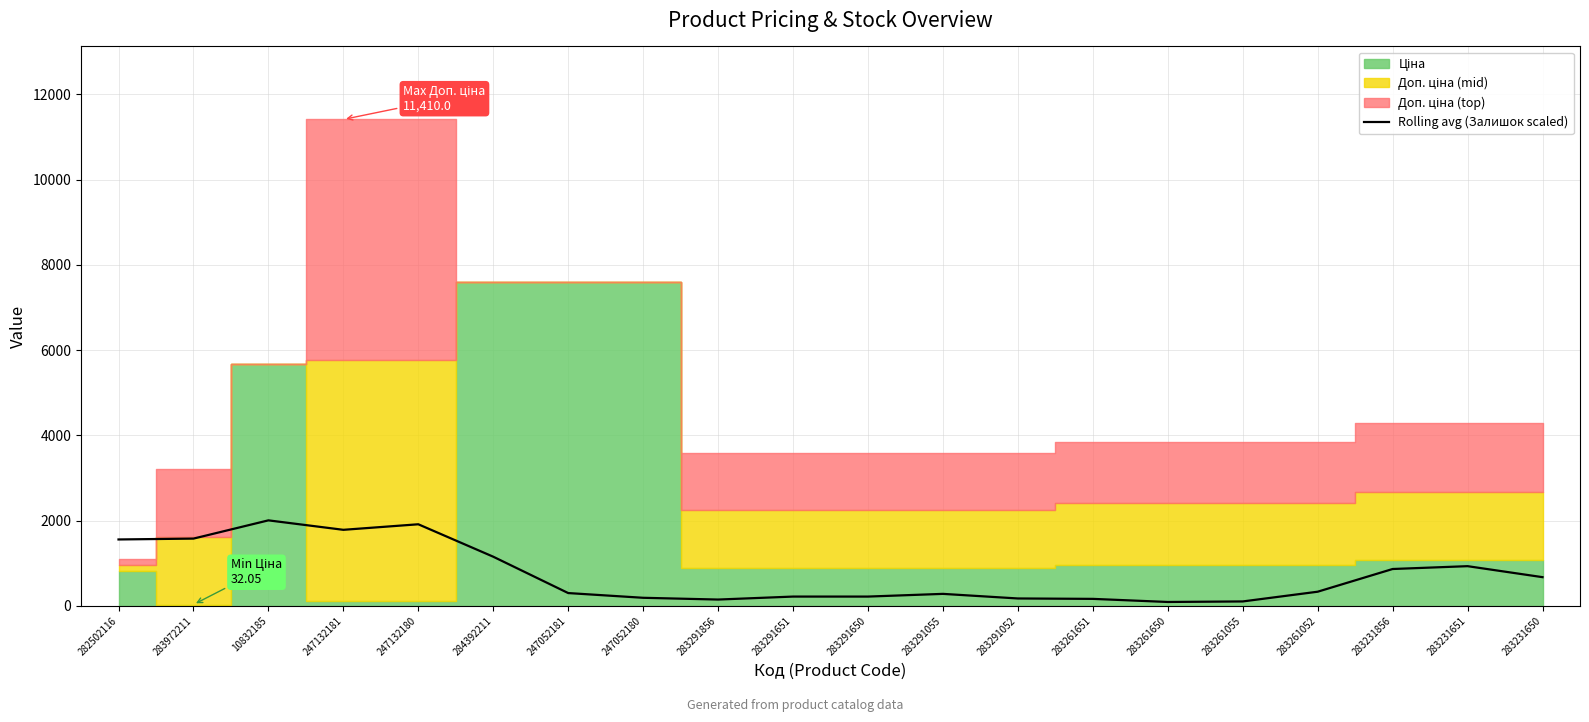

Is it true that the value at 283972211 is 2171.2?

False